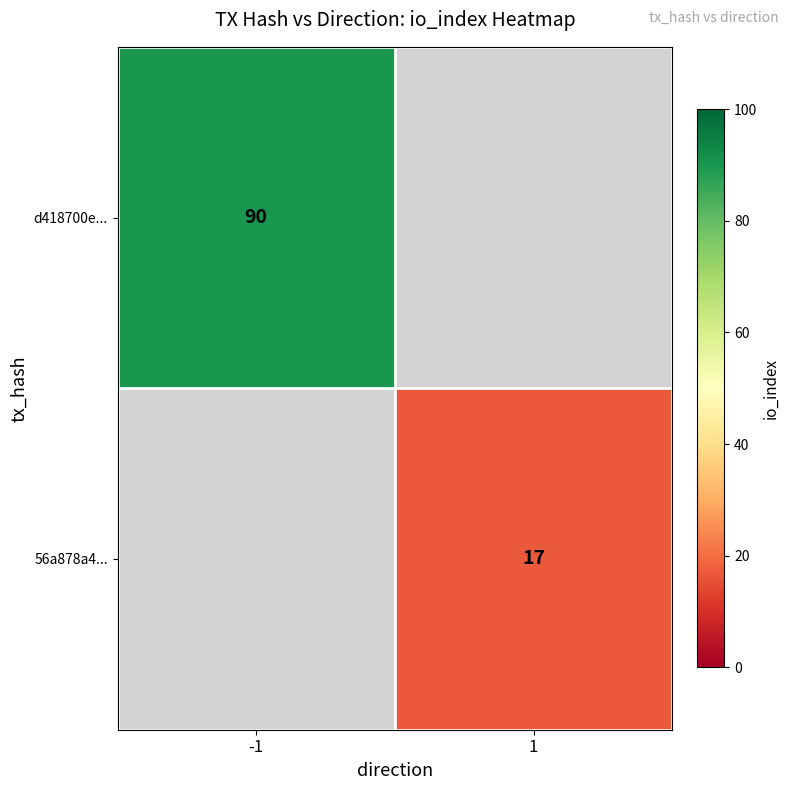

Is it true that 56a878a4... equals 17 at 1?

True